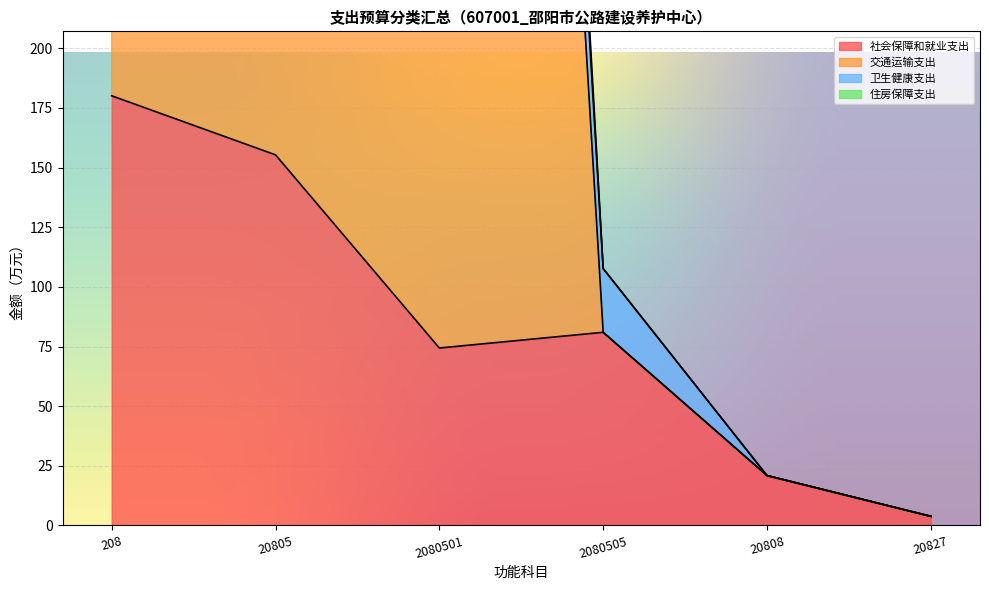

True or false: 住房保障支出 has a value of 2399.1 at 208.

False